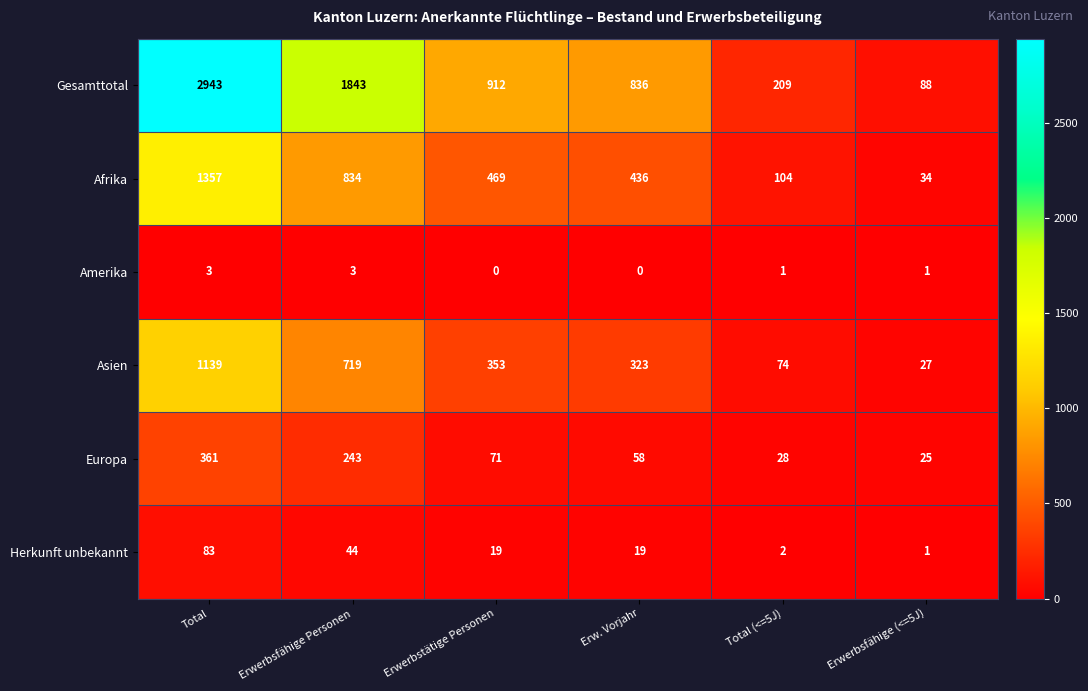

What is the highest value of the Asien series?

1139